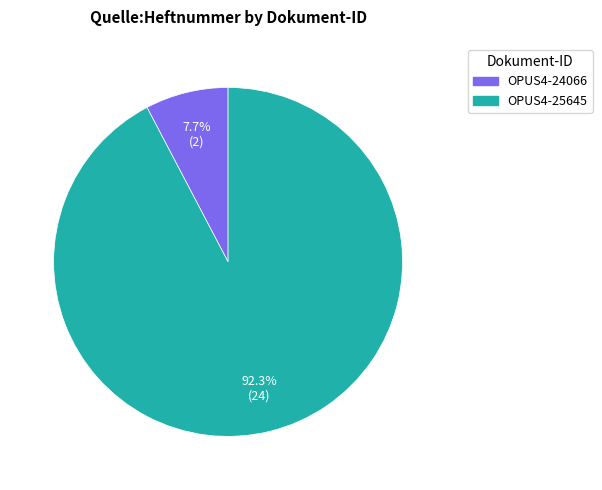

How many segments does this pie chart have?

2